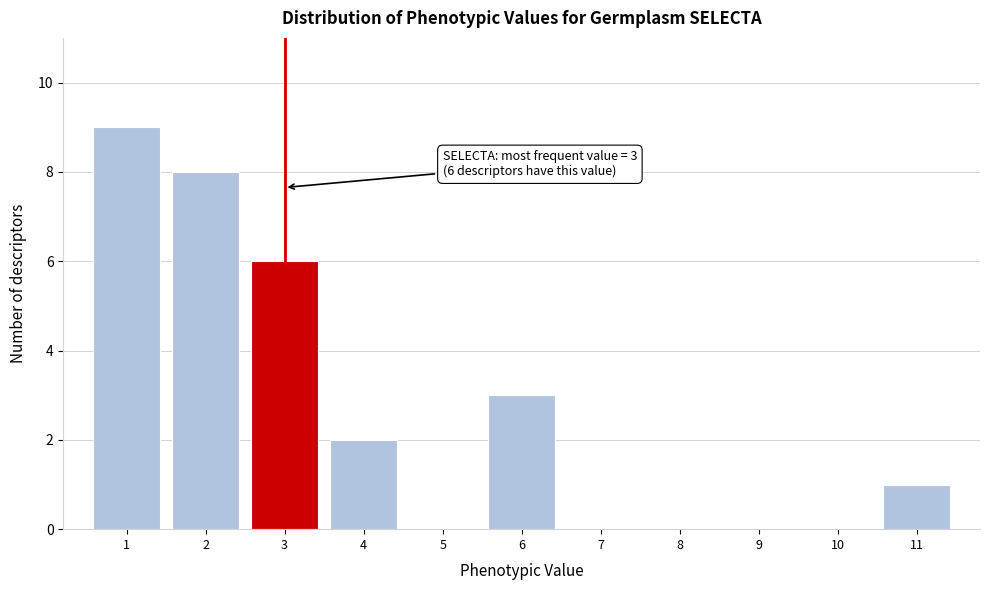

Reading right to left, what are all the values shown in this chart?

11=1	10=0	9=0	8=0	7=0	6=3	5=0	4=2	3=6	2=8	1=9